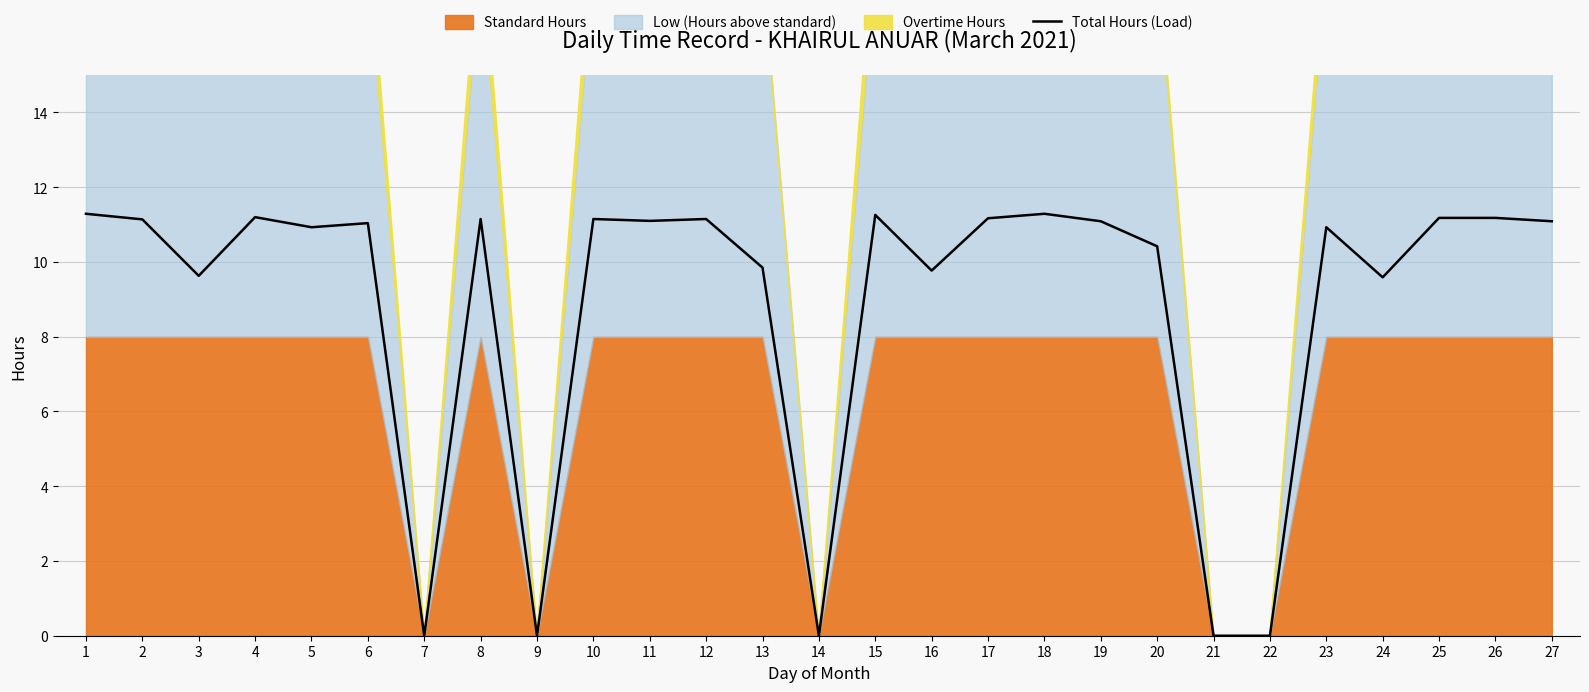

Where is the data nearest to the value 5?

24